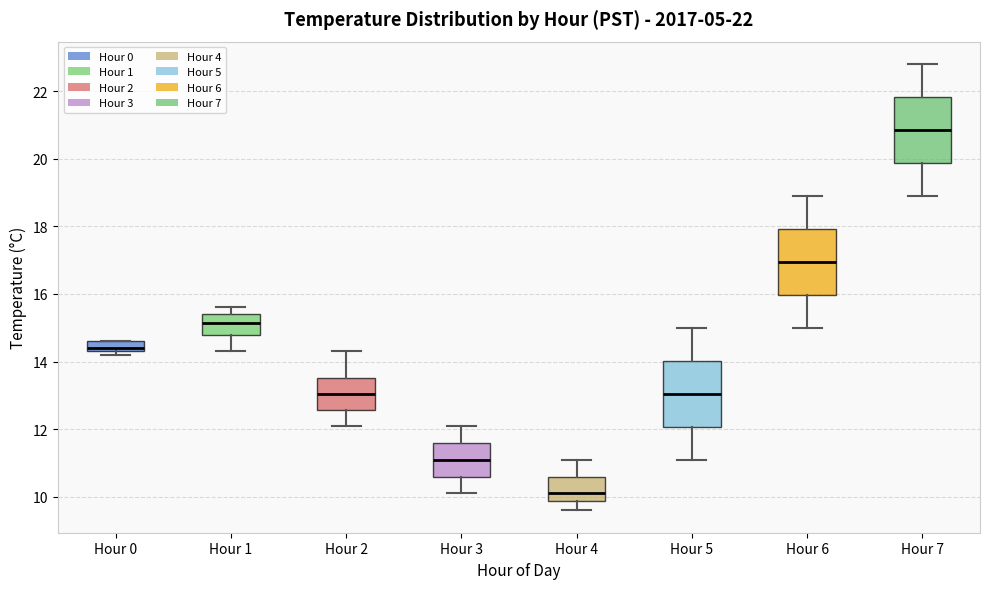

Which box has the lowest median line?

Hour 4